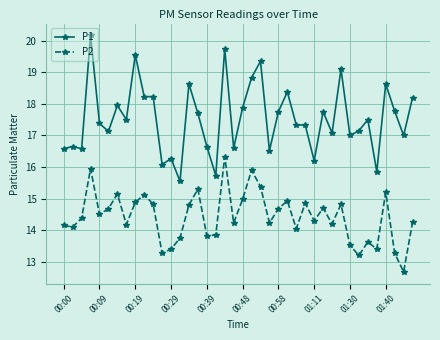

Which series has the largest range (max minus min)?

P1